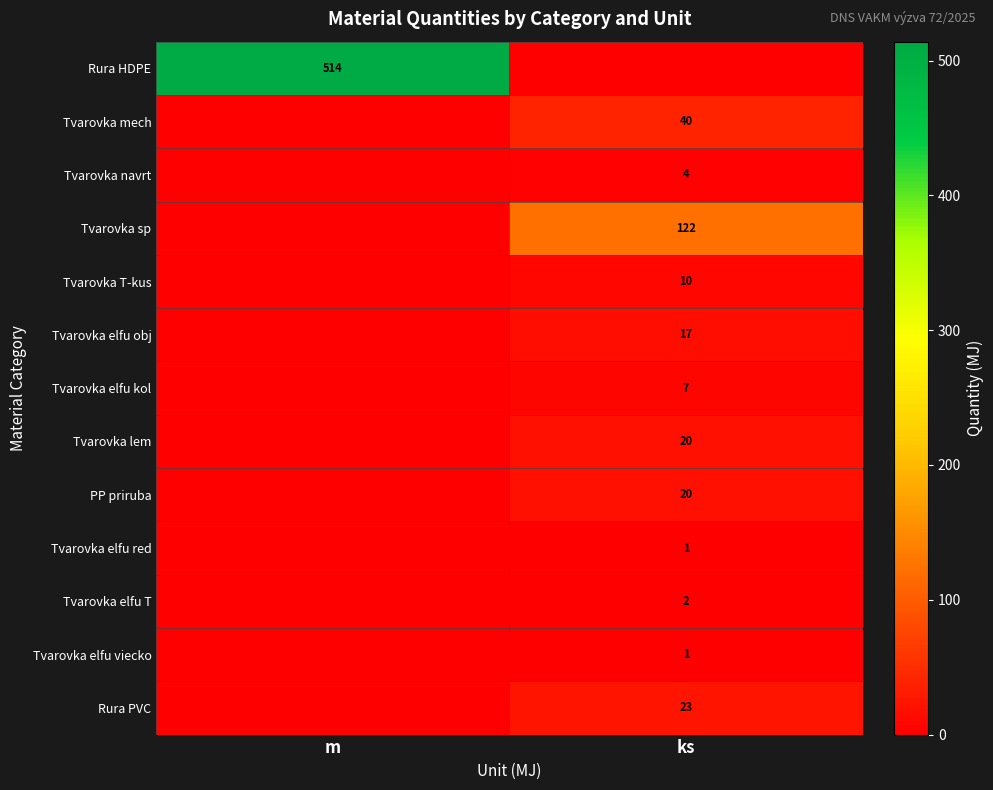

What is the highest value of the PP priruba series?

20